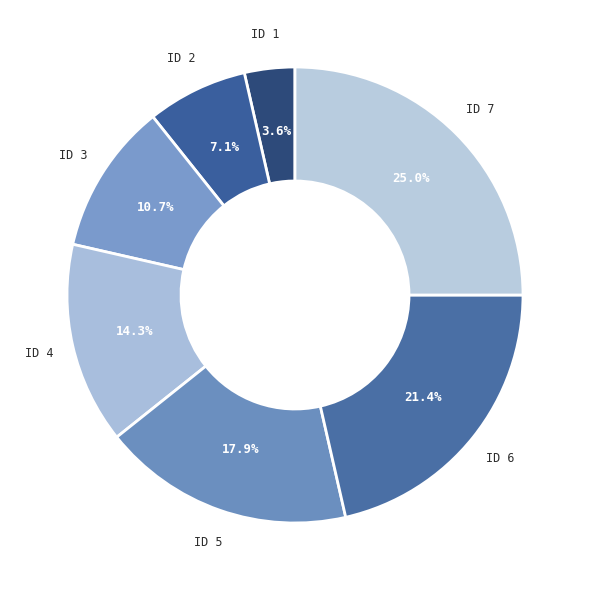

Does any single category account for the majority?

No